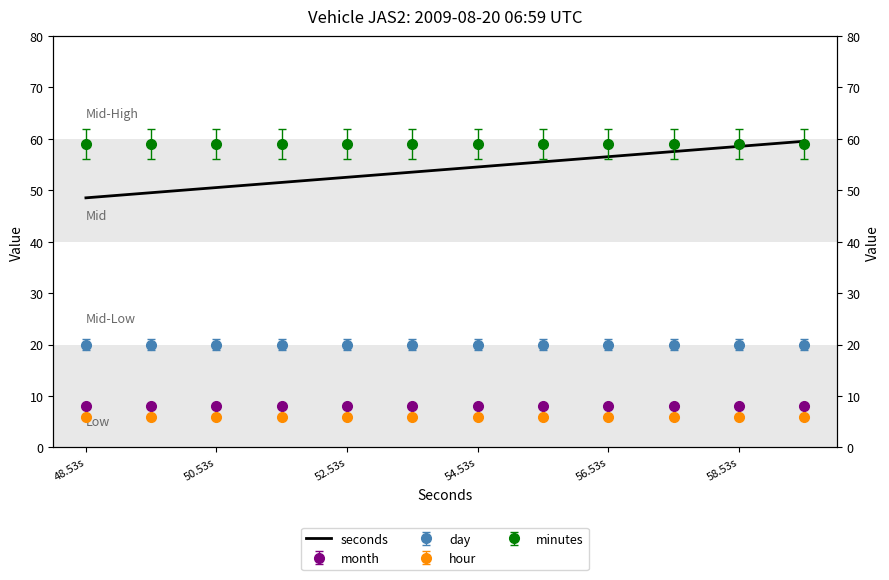

What is the greatest value displayed?

59.5